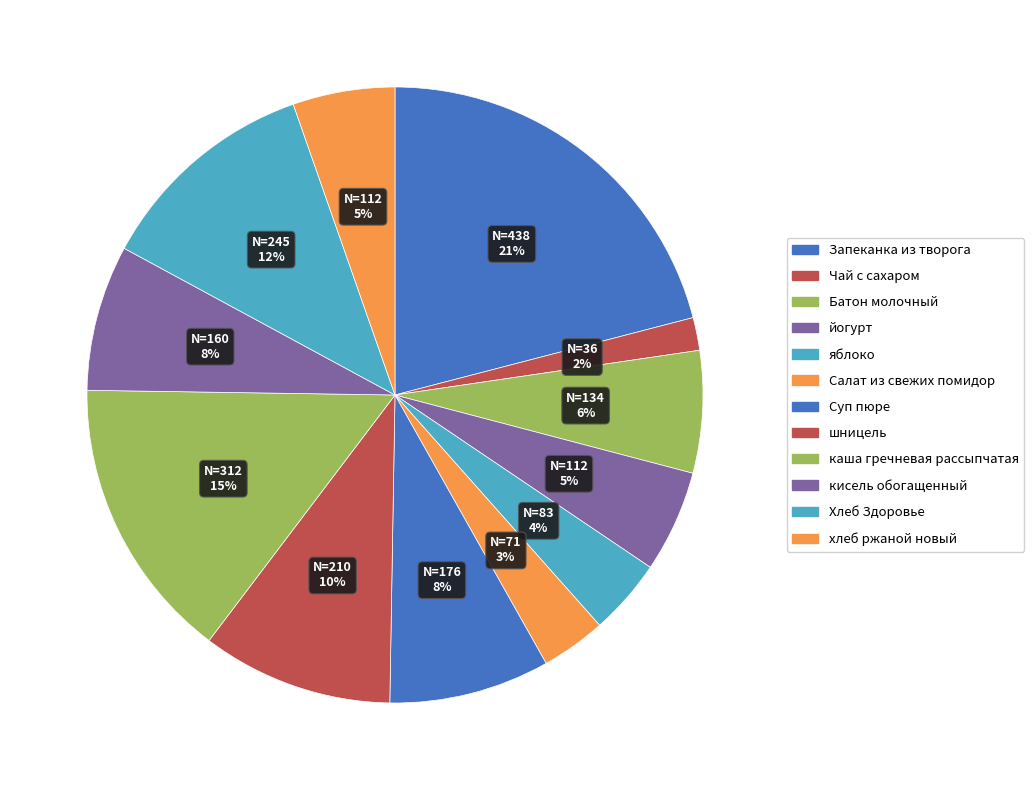

What percentage is NOT represented by шницель?

90.0%